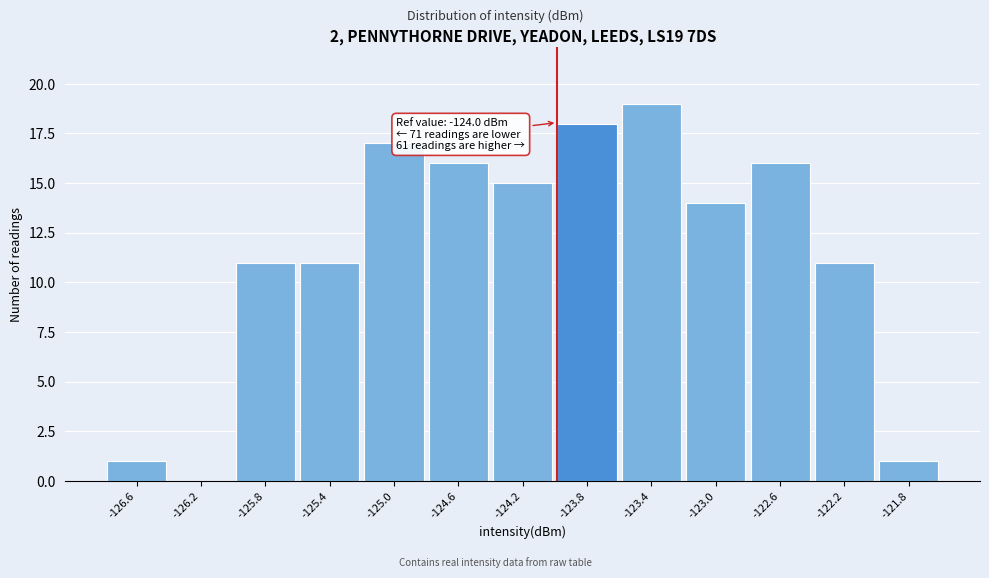

Which range on the x-axis has the tallest bar?

-123.6 to -123.2